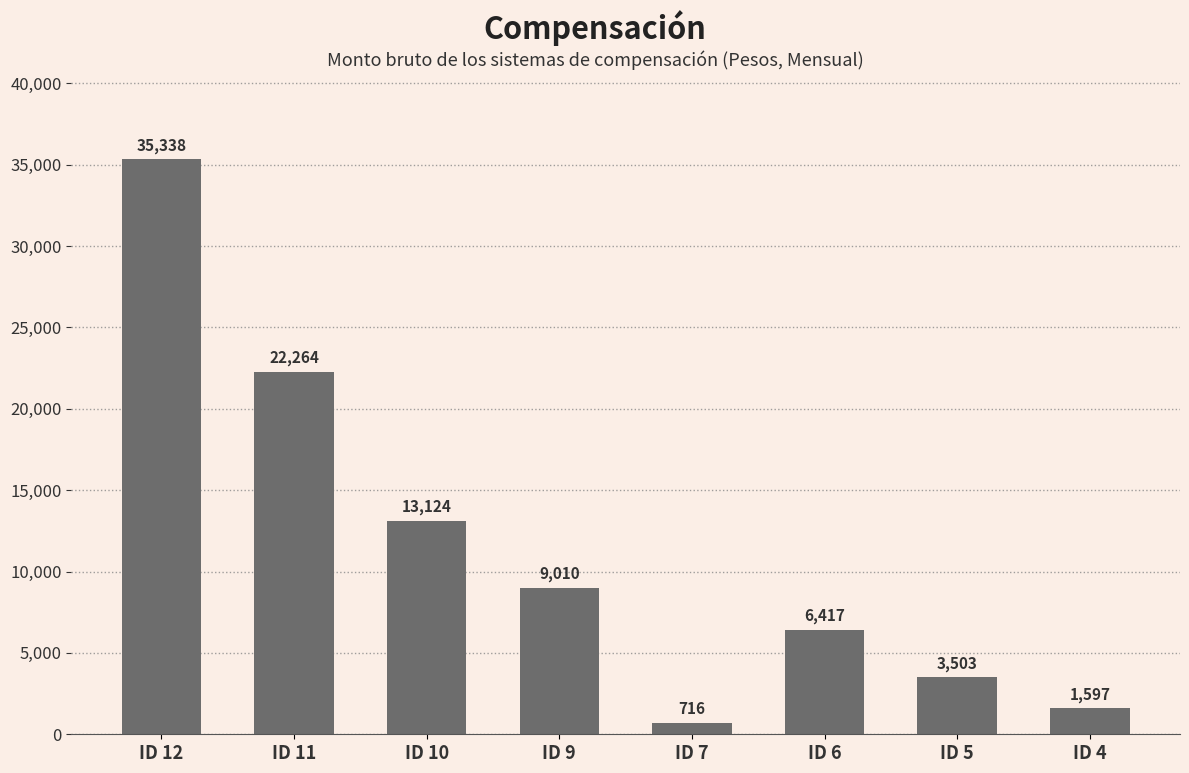

What is the change in value from ID 11 to ID 9?

-13254